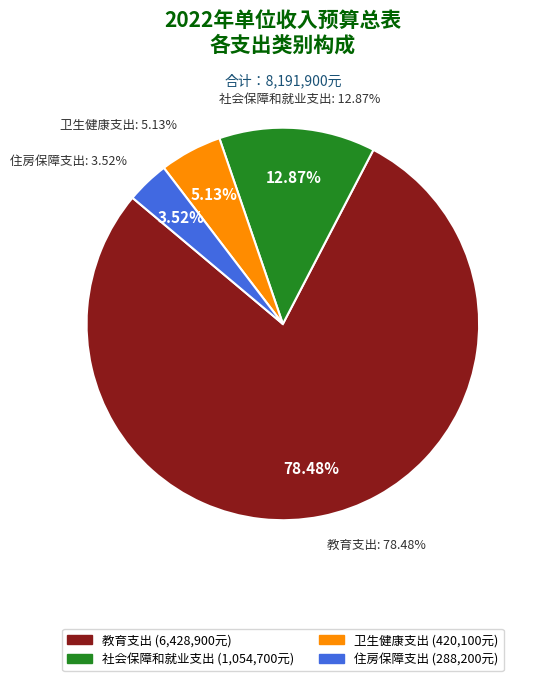

How many segments does this pie chart have?

4